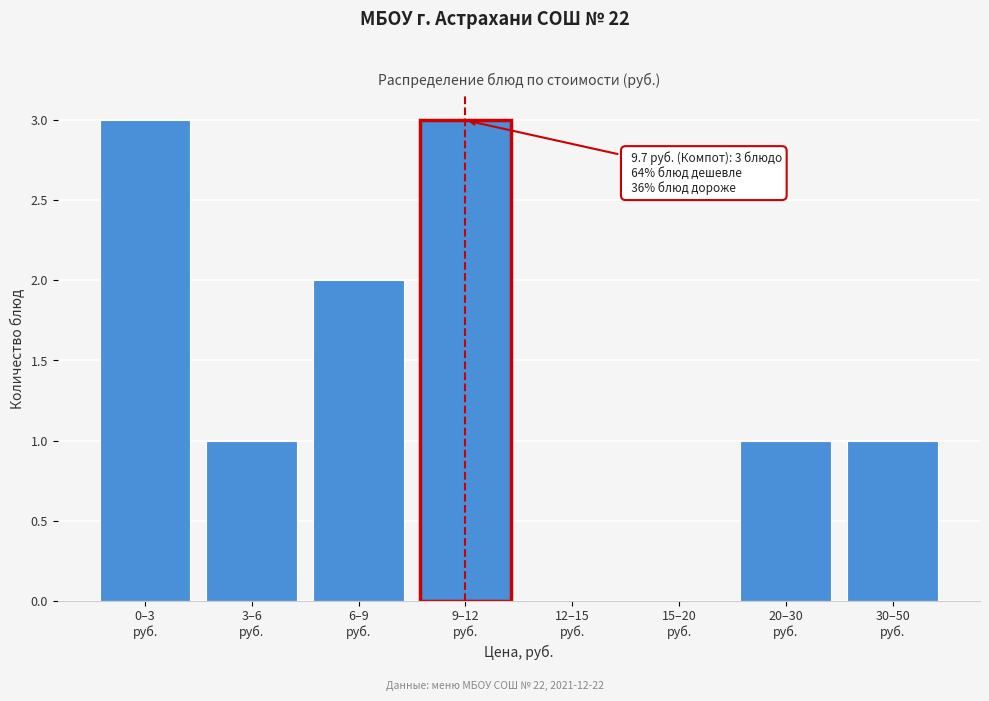

What is the maximum value shown in the chart?

3